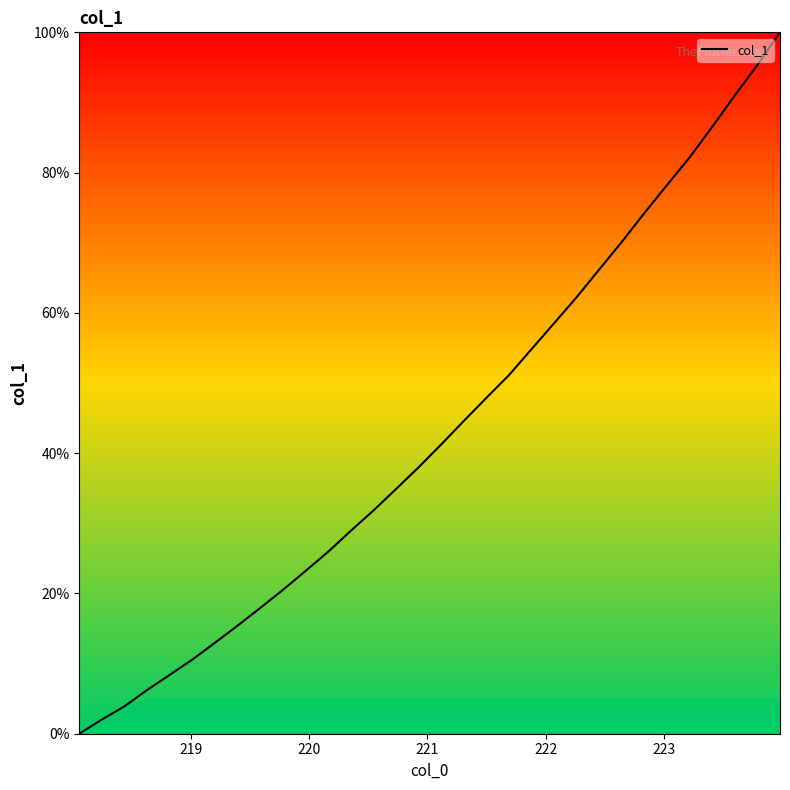

What is the greatest value displayed?

100.0